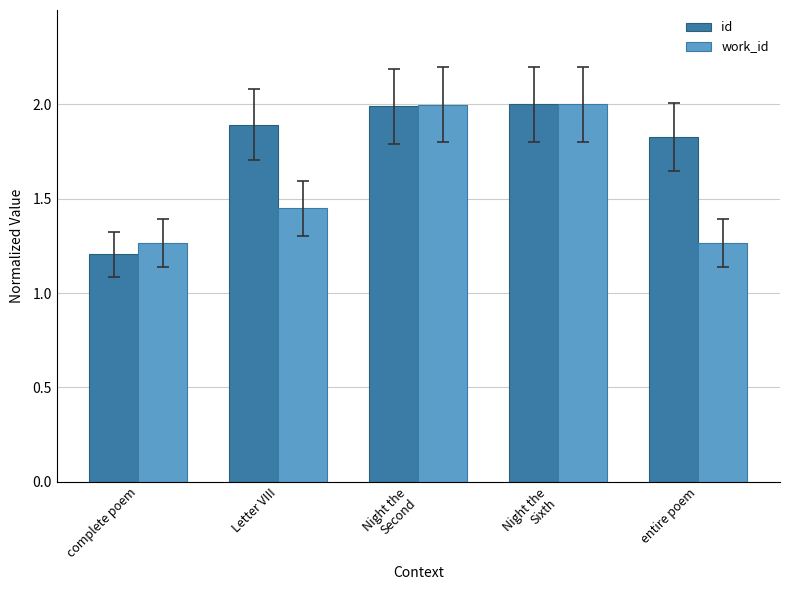

What is the difference between the second highest and second lowest values in the id series?

0.2